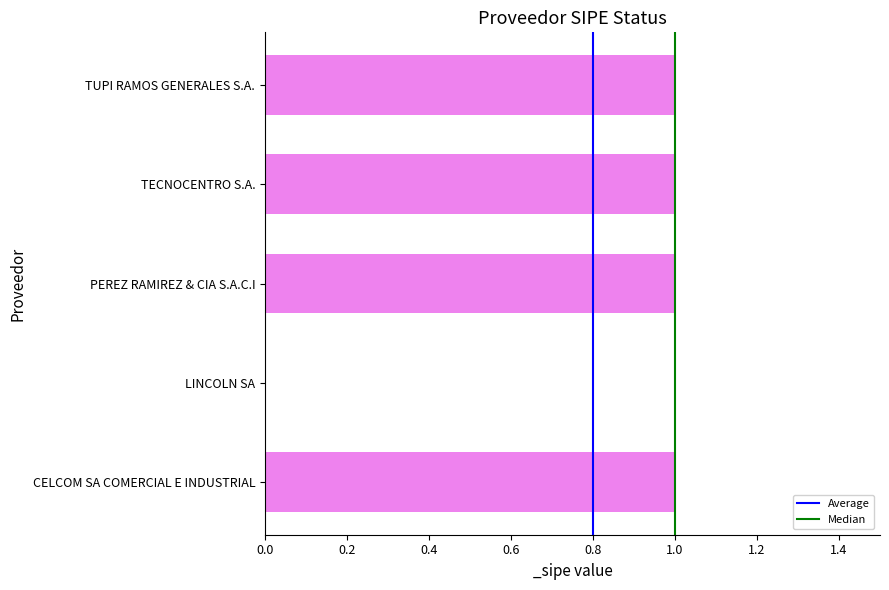

How many values are above zero?

4